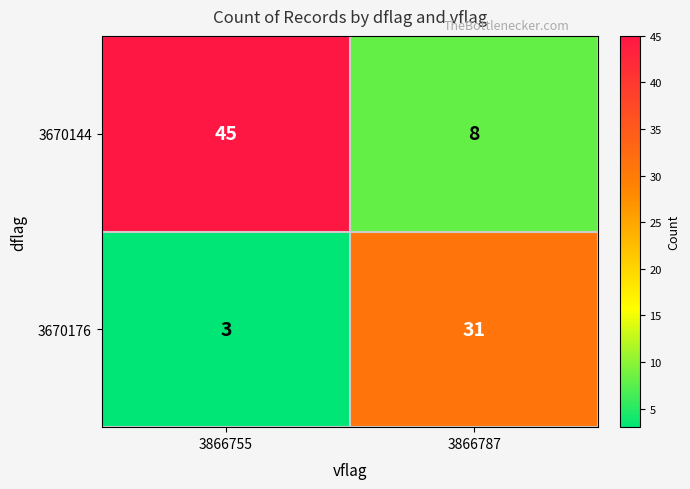

What is the minimum value shown in the chart?

3